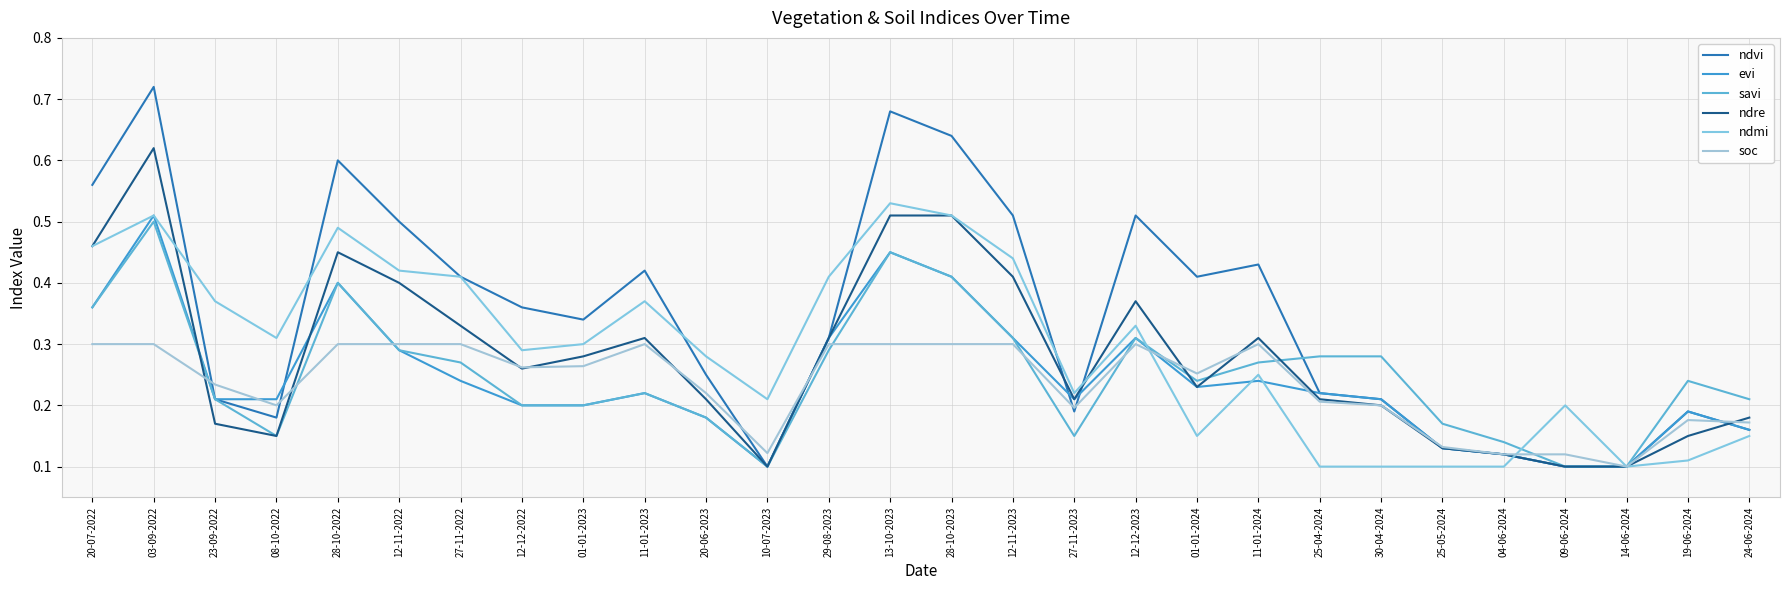

Is this an area chart (filled region under the line)?

No